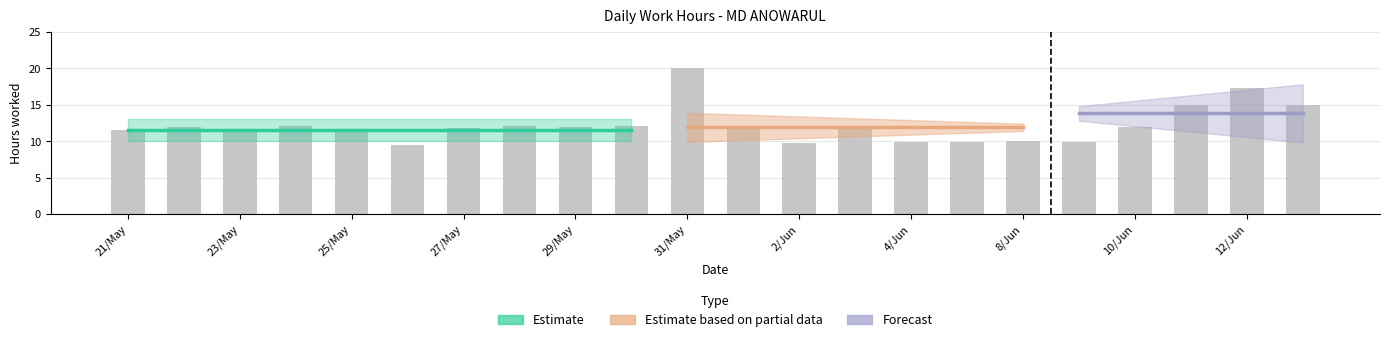

Reading left to right, list all the values displayed in this chart.

11.6	12.0	11.5	12.1	11.3	9.5	11.8	12.0	12.0	12.1	20.0	11.9	9.8	11.9	9.9	9.9	10.0	9.9	12.0	15.0	17.3	15.0